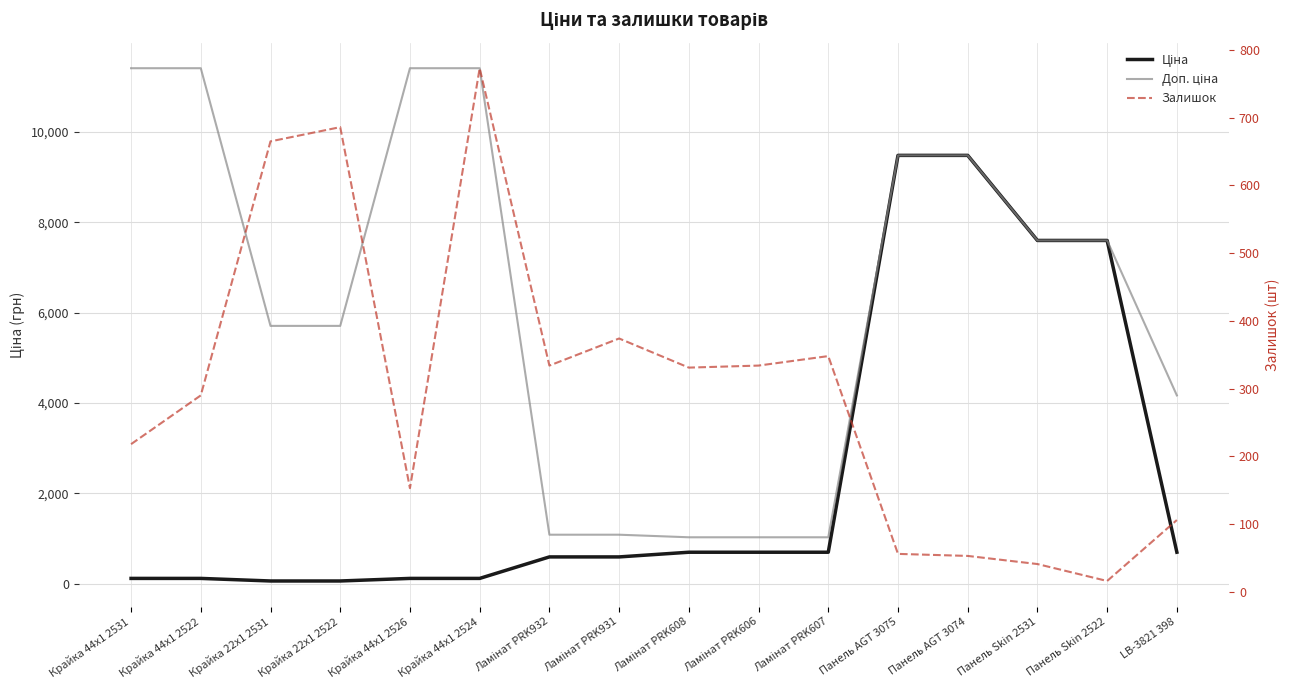

List the labels in order of Доп. ціна value, largest first.

Крайка 44x1 2531, Крайка 44x1 2522, Крайка 44x1 2526, Крайка 44x1 2524, Панель AGT 3075, Панель AGT 3074, Панель Skin 2531, Панель Skin 2522, Крайка 22x1 2531, Крайка 22x1 2522, LB-3821 398, Ламінат PRK932, Ламінат PRK931, Ламінат PRK608, Ламінат PRK606, Ламінат PRK607